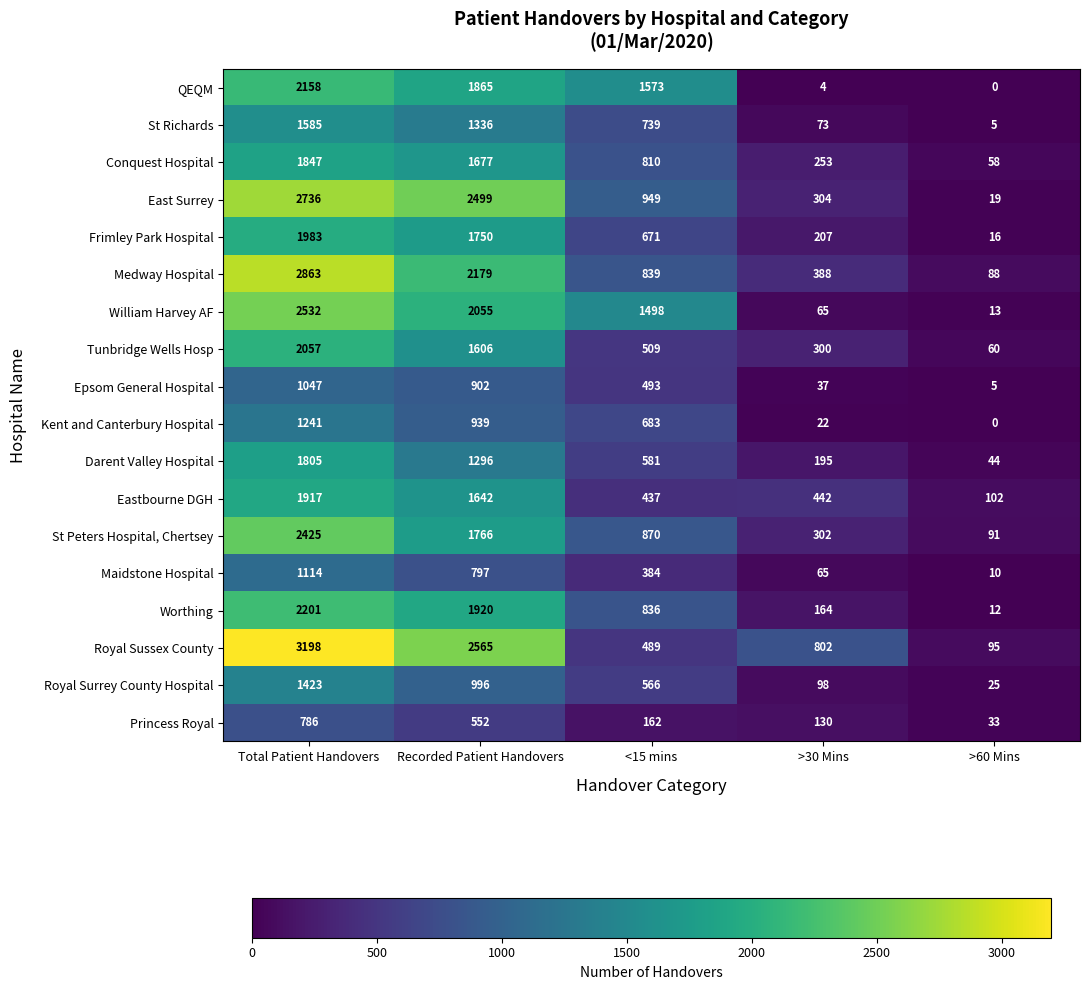

The Frimley Park Hospital series shows 10 at >60 Mins. True or false?

False